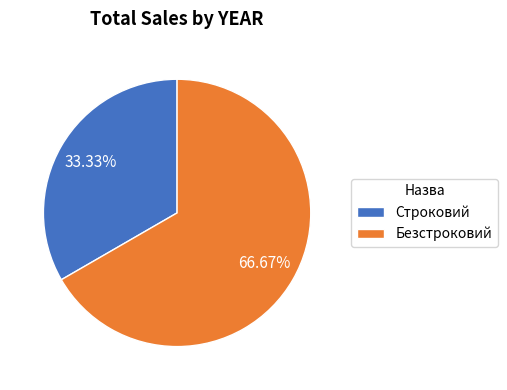

What percentage is NOT represented by Строковий?

66.7%